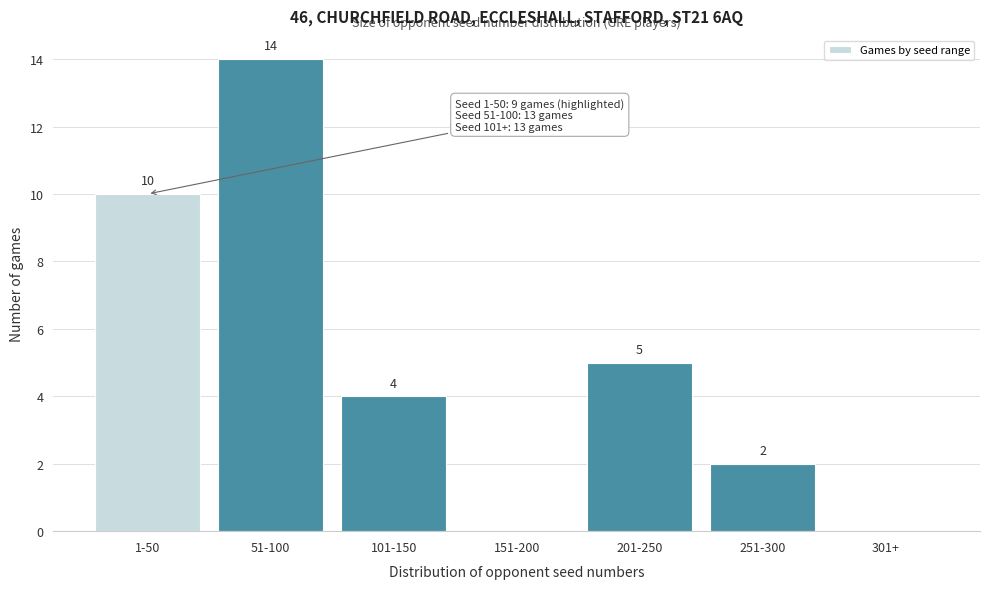

Reading left to right, transcribe all the data shown in this chart.

1-50=10	51-100=14	101-150=4	151-200=0	201-250=5	251-300=2	301+=0